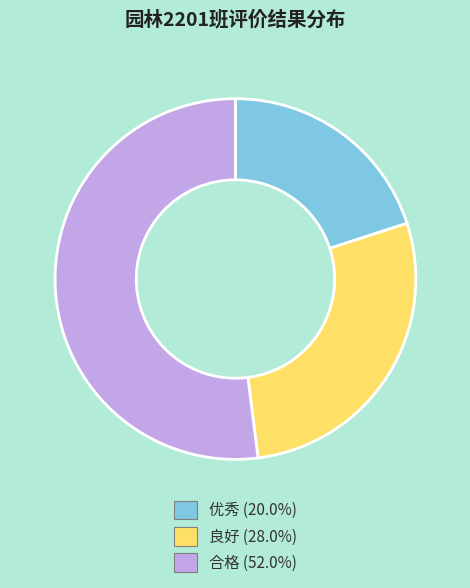

Is the sum of 良好 (28.0%) and 合格 (52.0%) greater than half?

Yes